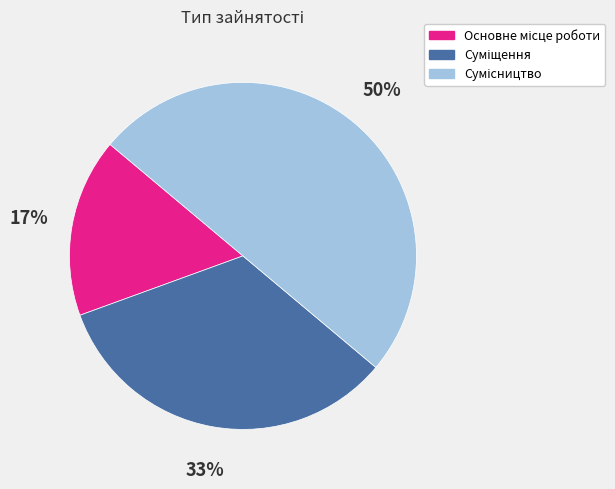

To the nearest percent, what is the difference between the largest and smallest slice percentages?

33%